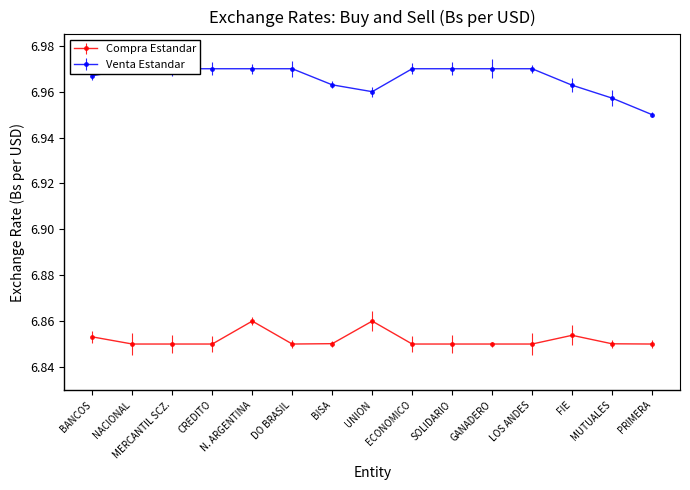

At which label is Venta Estandar closest to 6?

PRIMERA